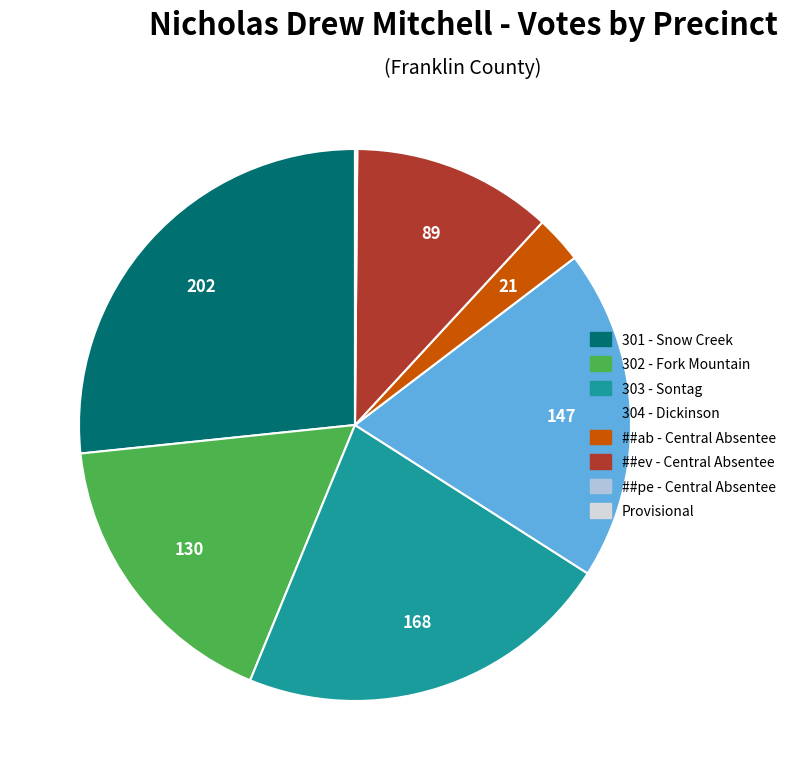

Does ##ab - Central Absentee account for over 50% of the chart?

No